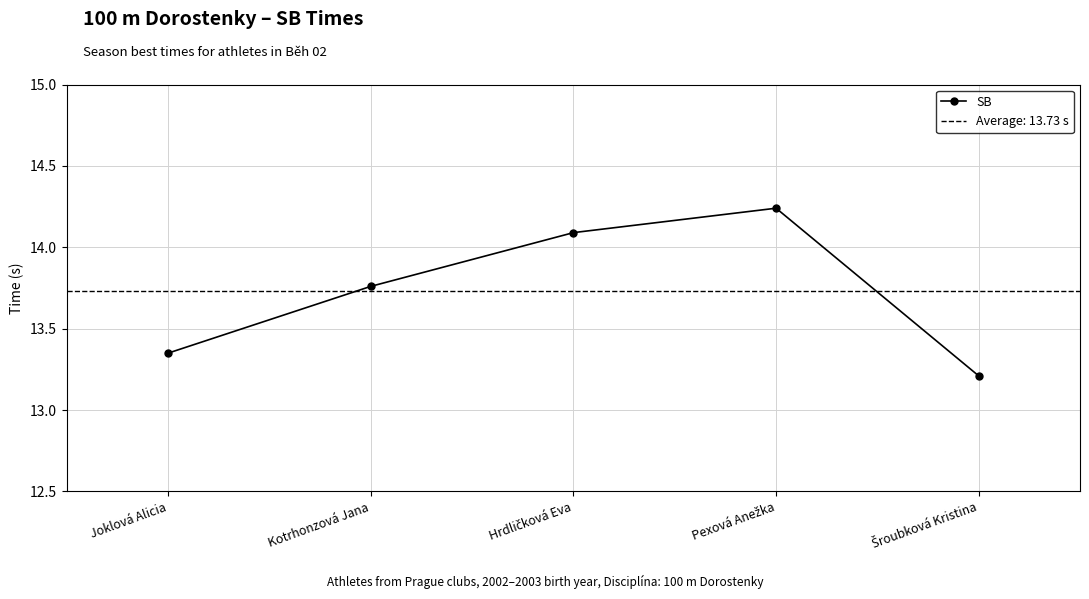

Rank the categories by value from lowest to highest.

Šroubková Kristina, Joklová Alicia, Kotrhonzová Jana, Hrdličková Eva, Pexová Anežka